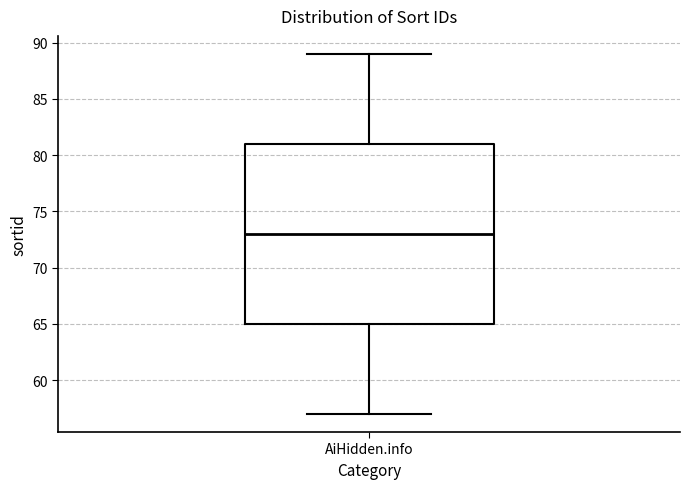

Read this box plot against the y-axis: the position of the median line, the range covered by the box, and the ends of both whiskers. The values are not printed on the chart, so give them approximately, as read against the axis.

median 73, box 65 to 81, whiskers 57 to 89